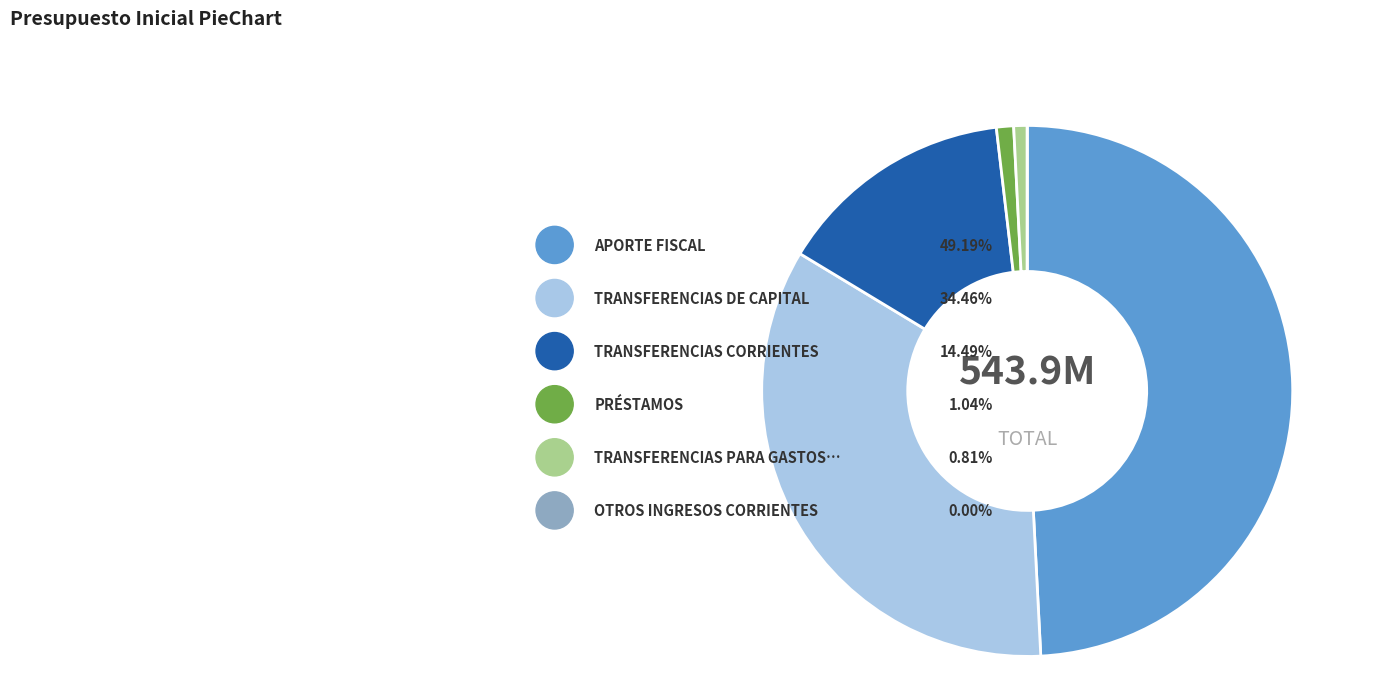

To the nearest percent, what is the combined percentage of TRANSFERENCIAS PARA GASTOS DE CAPITAL and TRANSFERENCIAS CORRIENTES?

15%